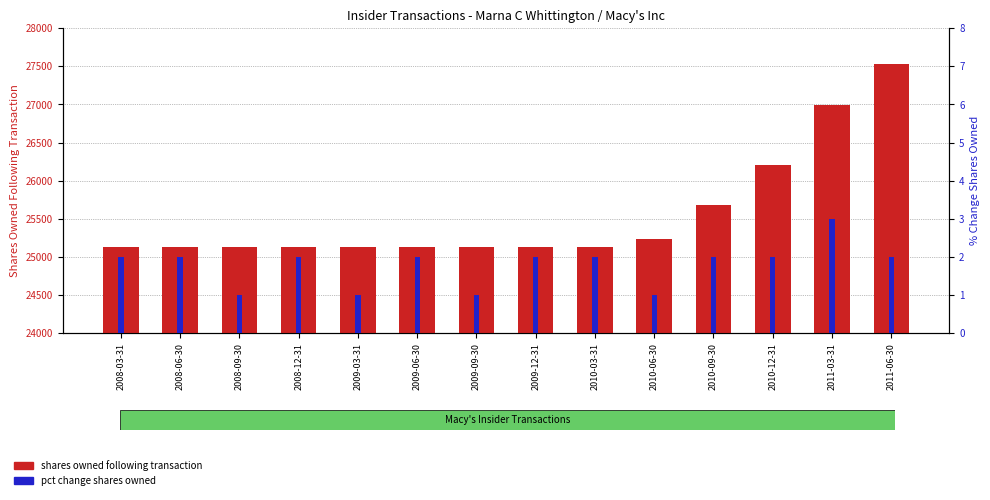

How many groups of bars are there?

14